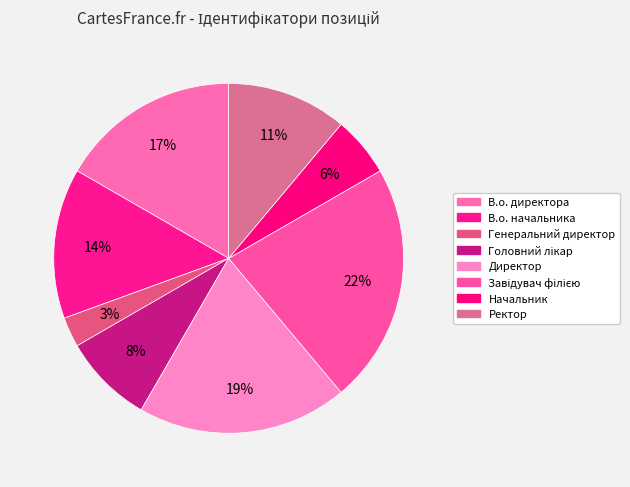

How many segments does this pie chart have?

8